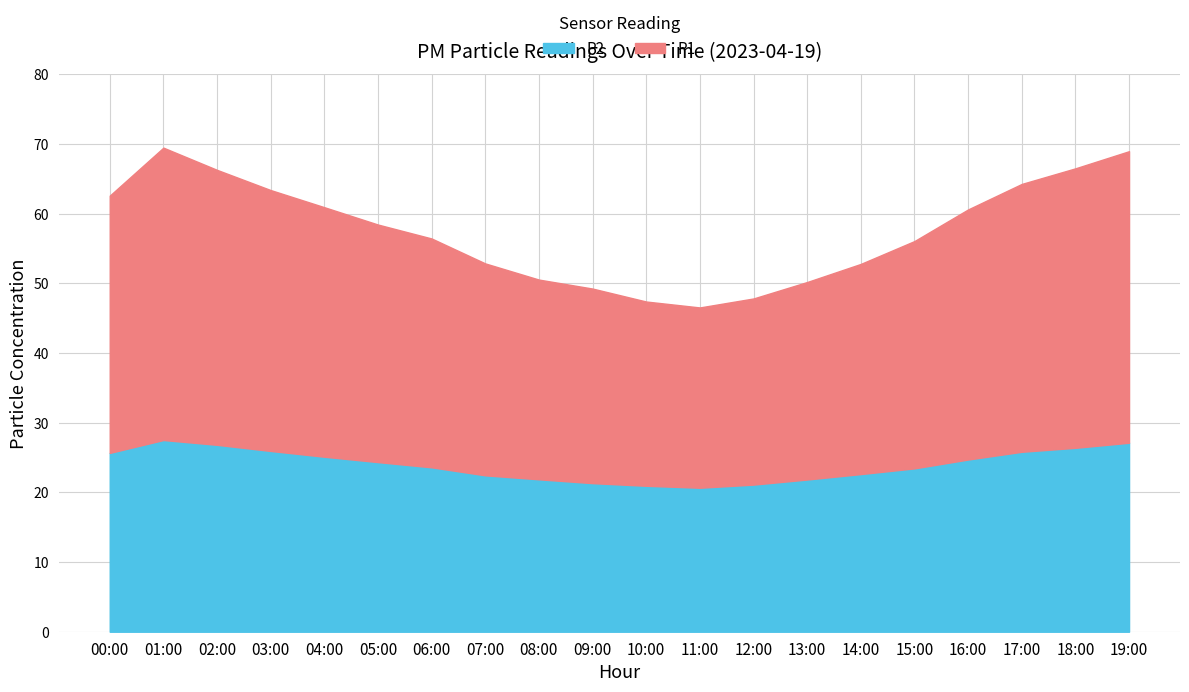

Does the chart have visible grid lines?

Yes